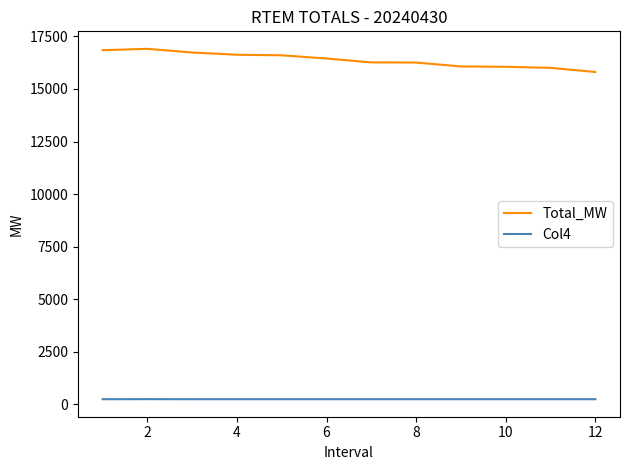

What is the minimum value for Total_MW?

15809.9